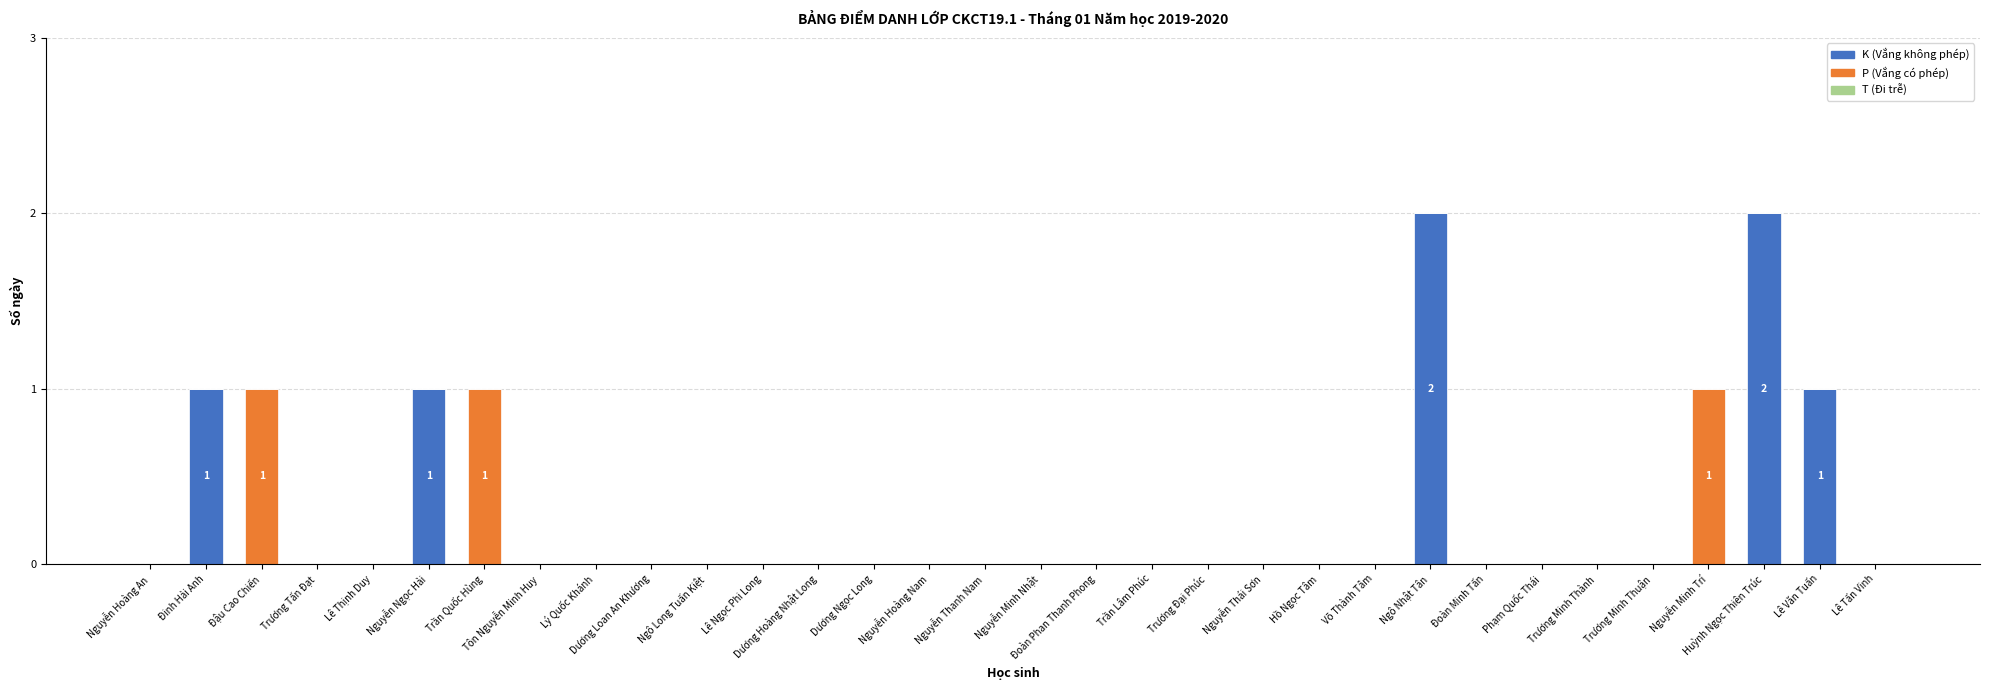

The K (Vắng không phép) series shows 0 at Trương Minh Thuận. True or false?

True